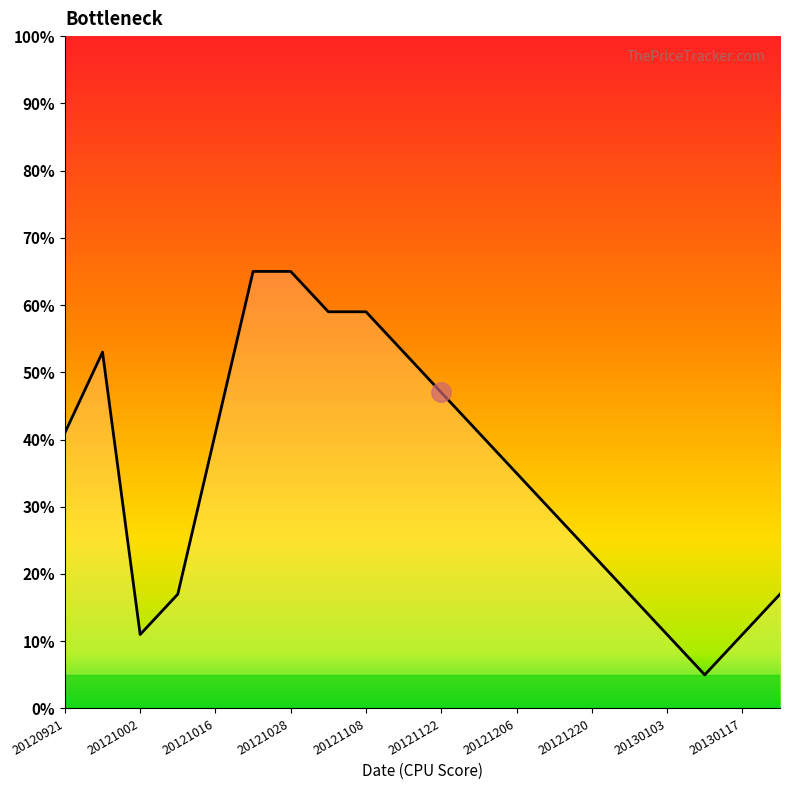

Count the values in the range 17 to 53.

12